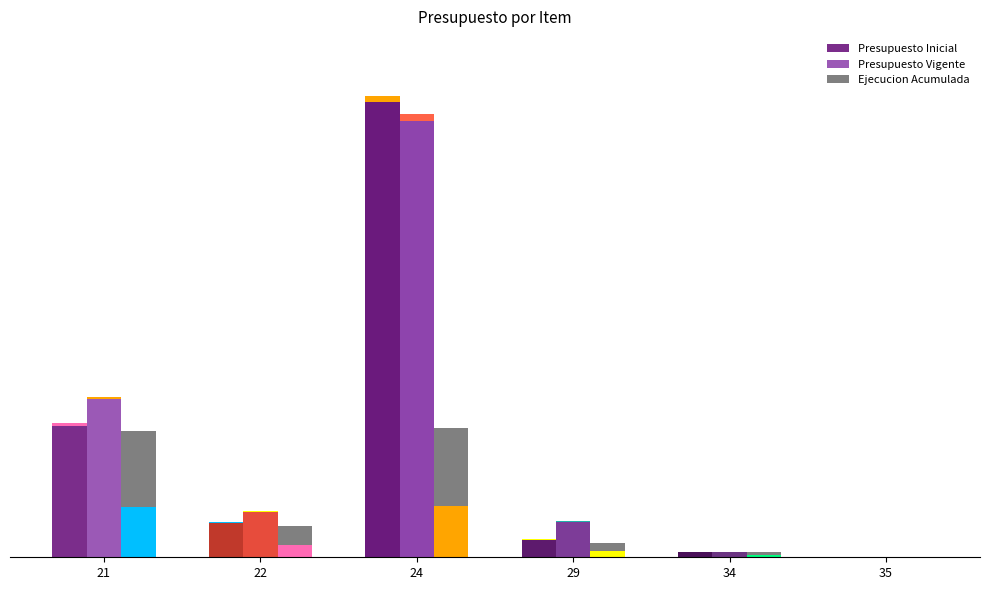

Which series has the largest total across all categories?

Presupuesto Vigente